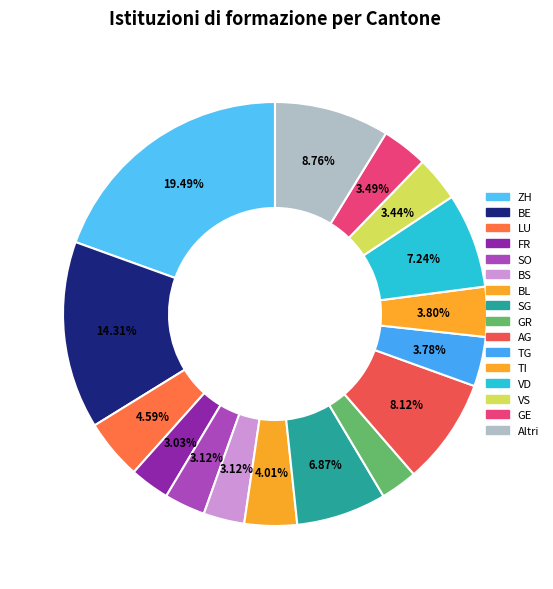

How many segments does this pie chart have?

16